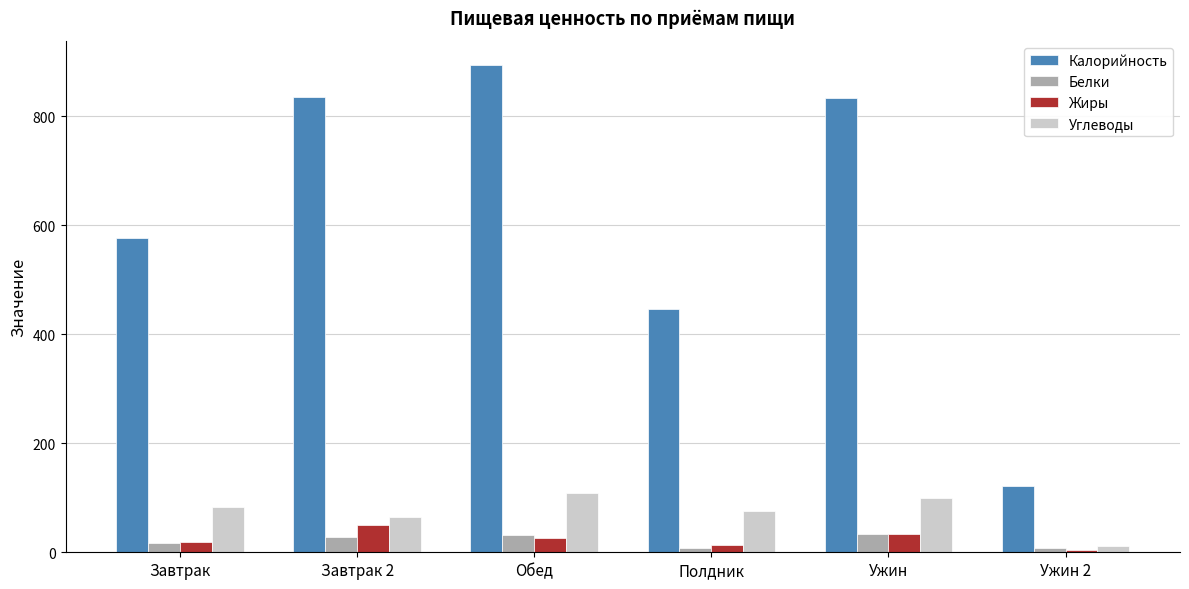

What is the spread (max minus min) of values at Ужин?

800.1